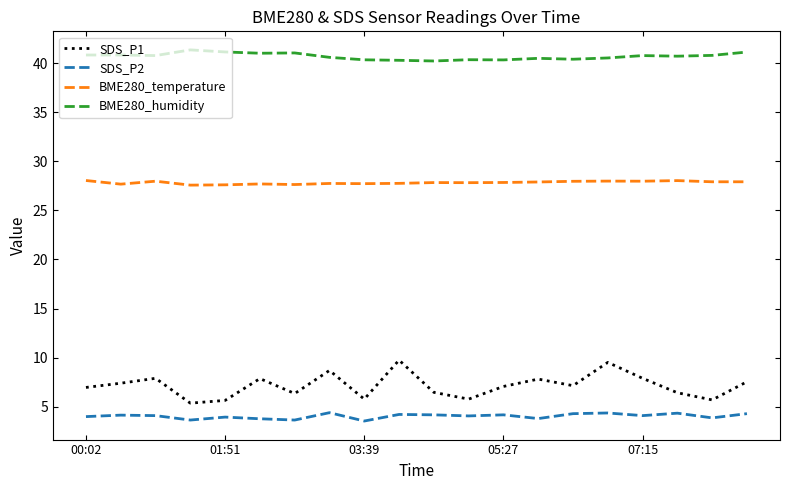

What is the maximum value shown in the chart?

41.3